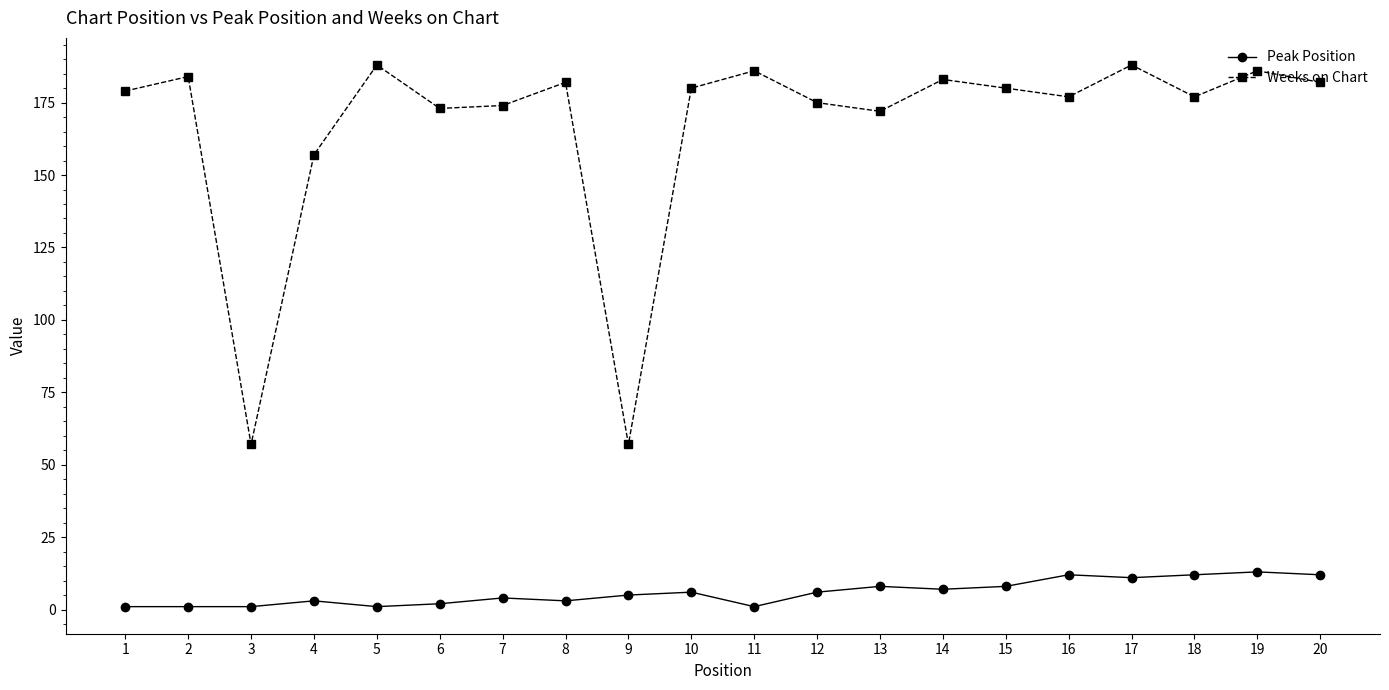

Reading right to left, transcribe all the data shown in this chart.

Peak Position: 20=12	19=13	18=12	17=11	16=12	15=8	14=7	13=8	12=6	11=1	10=6	9=5	8=3	7=4	6=2	5=1	4=3	3=1	2=1	1=1
Weeks on Chart: 20=182	19=186	18=177	17=188	16=177	15=180	14=183	13=172	12=175	11=186	10=180	9=57	8=182	7=174	6=173	5=188	4=157	3=57	2=184	1=179